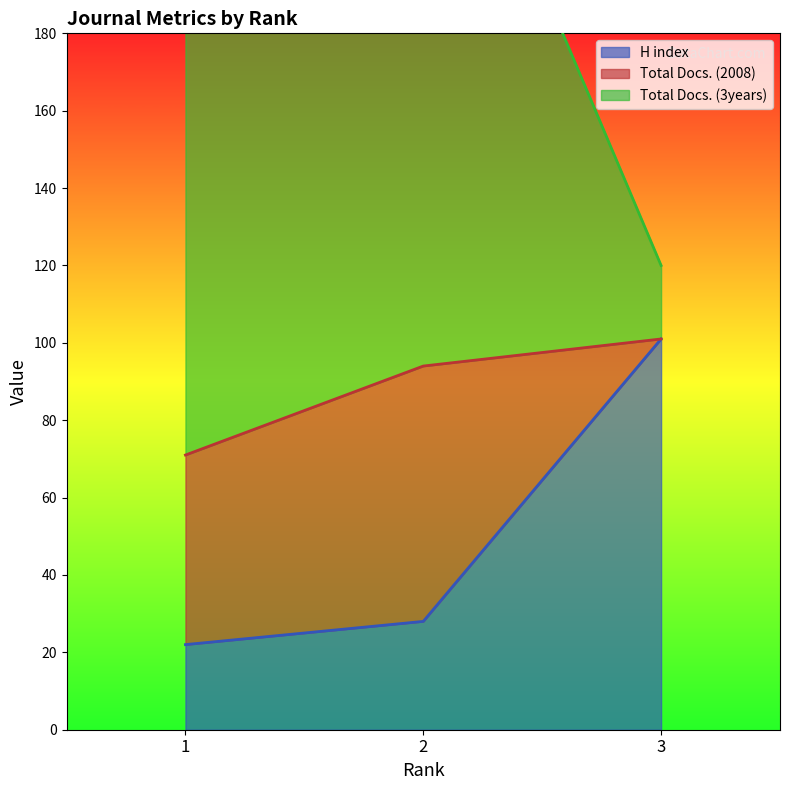

Rank the categories by H index value from highest to lowest.

3, 2, 1